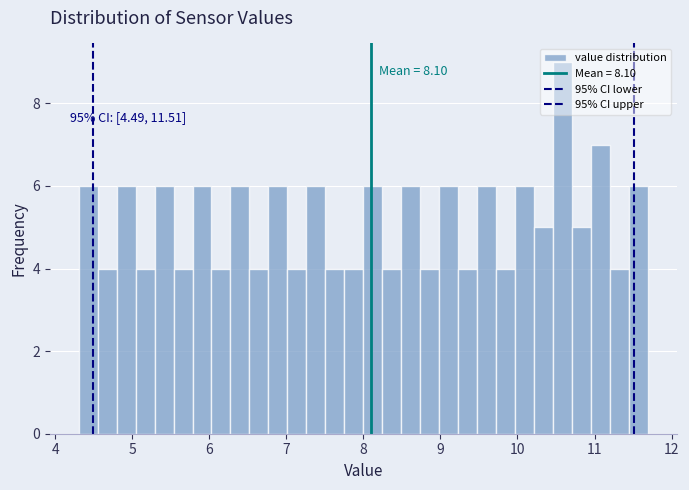

Read against the x-axis, roughly where is the centre of the tallest bar?

10.6